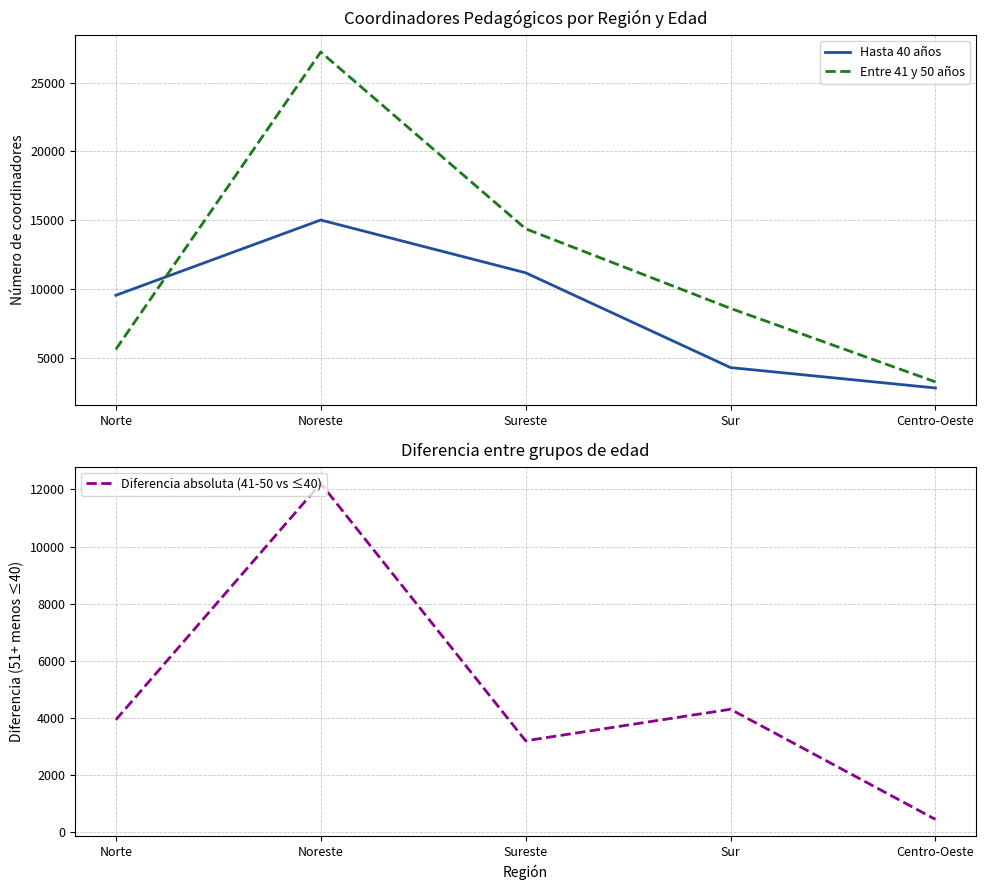

Reading right to left, list all the values displayed in this chart.

Hasta 40 años: 2801	4285	11175	15009	9537
Entre 41 y 50 años: 3245	8586	14372	27221	5606
Diferencia absoluta (41-50 vs ≤40): 444	4301	3197	12212	3931